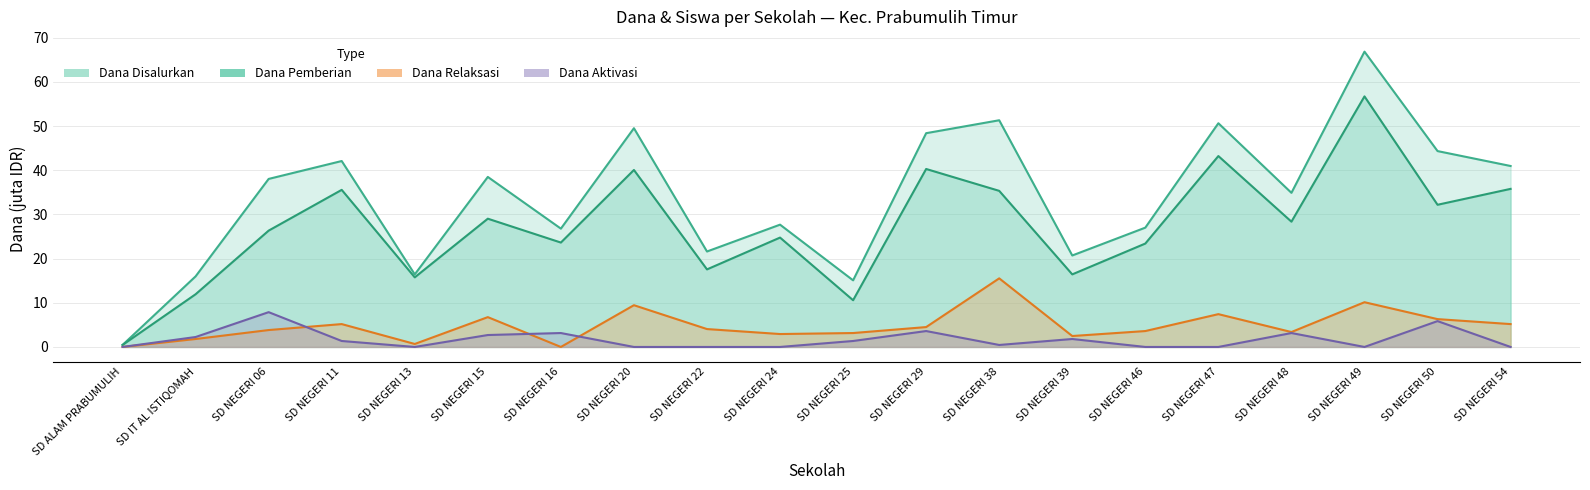

At how many categories does at least one series exceed 18?

16